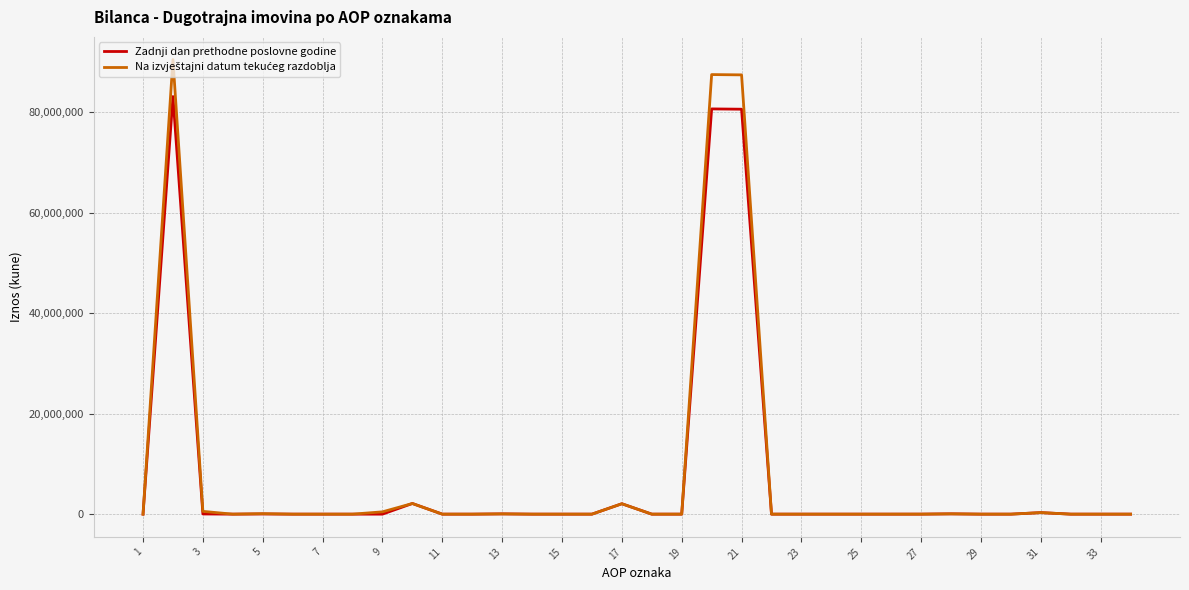

How many lines are shown in the chart?

2